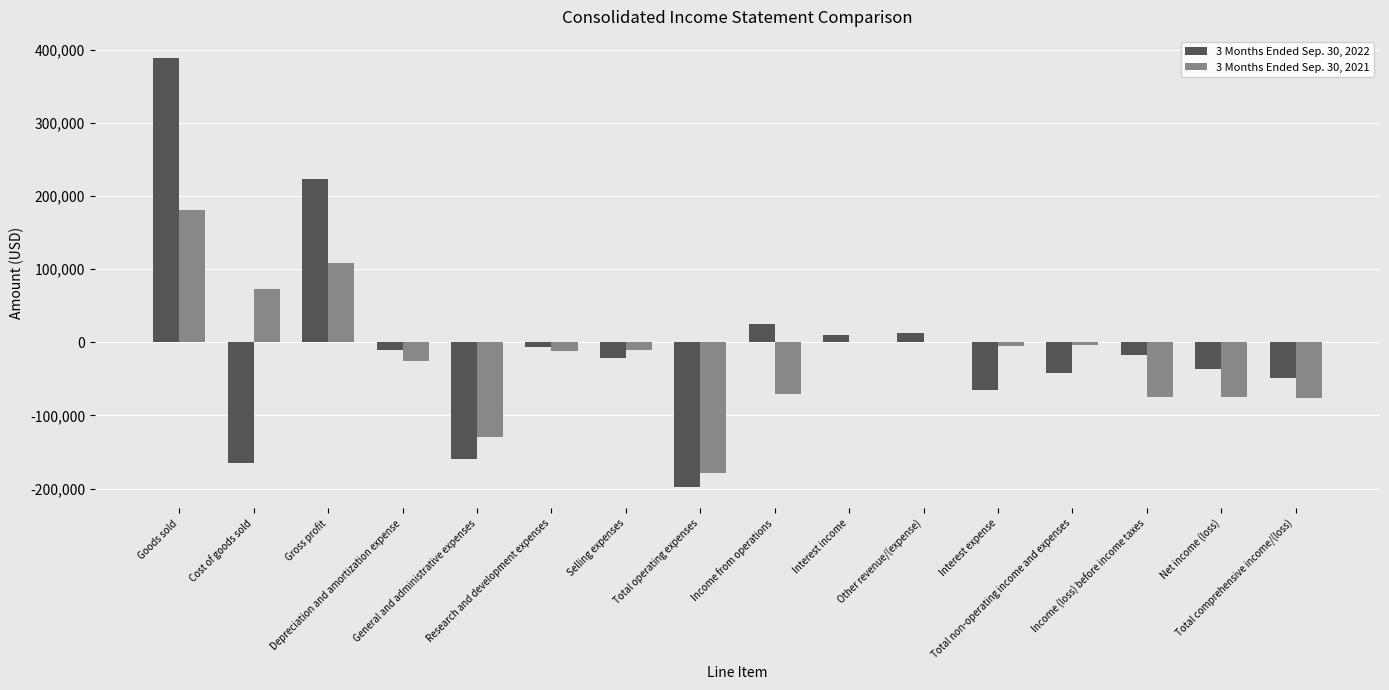

Is it true that 3 Months Ended Sep. 30, 2022 equals -61974 at Net income (loss)?

False